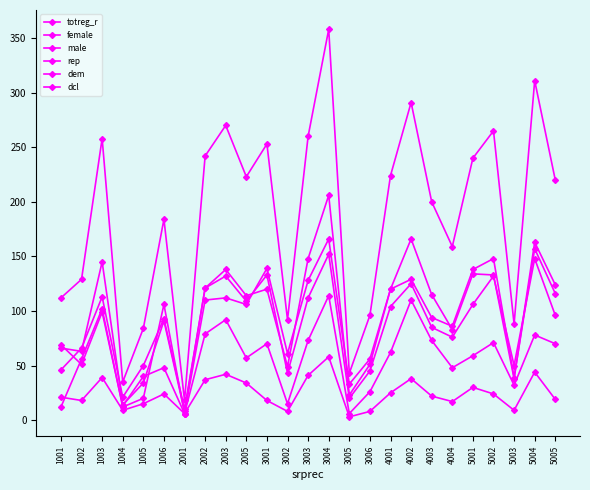

Does the chart have visible grid lines?

No